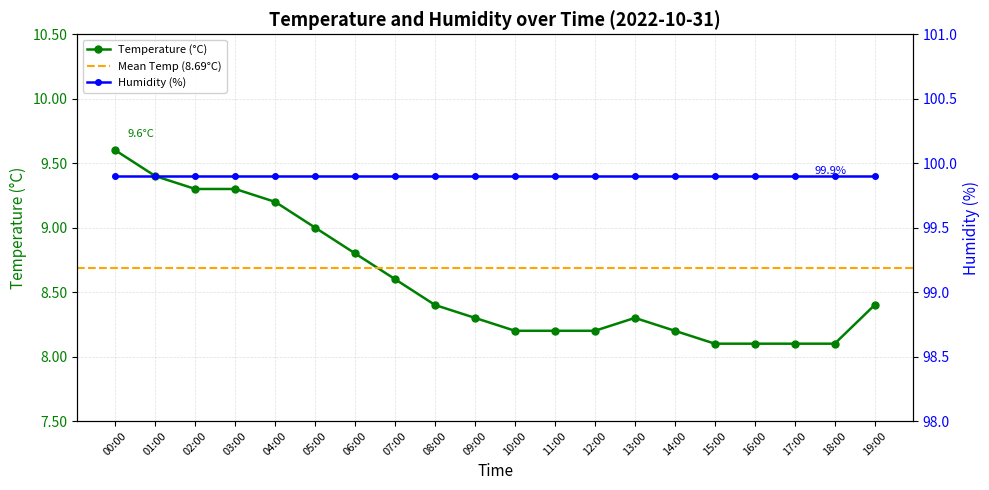

Between 15:00 and 19:00, which is larger?

19:00